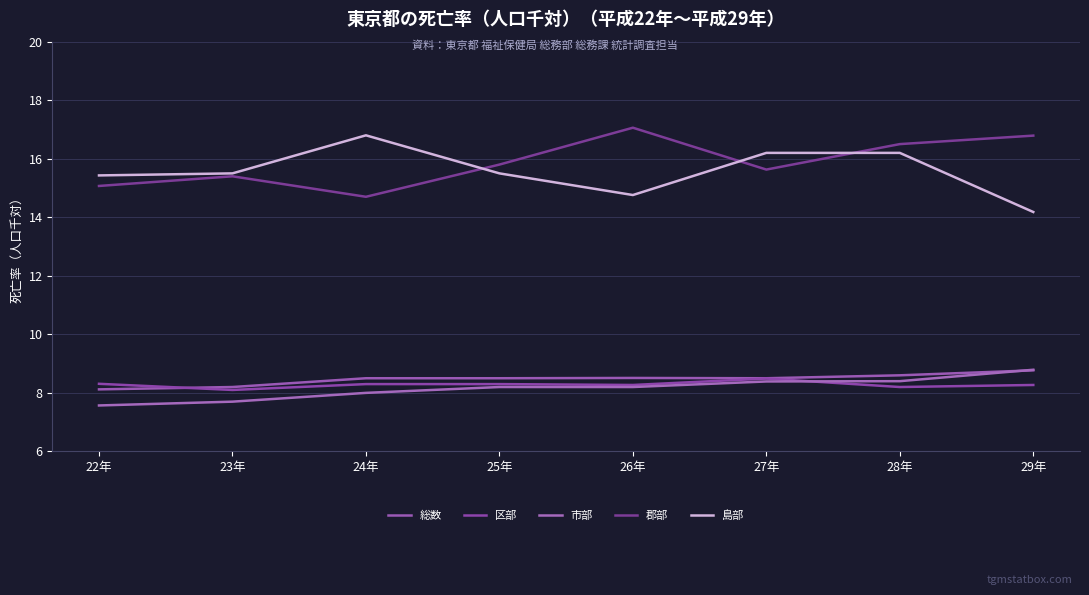

The 島部 series shows 7.4 at 28年. True or false?

False